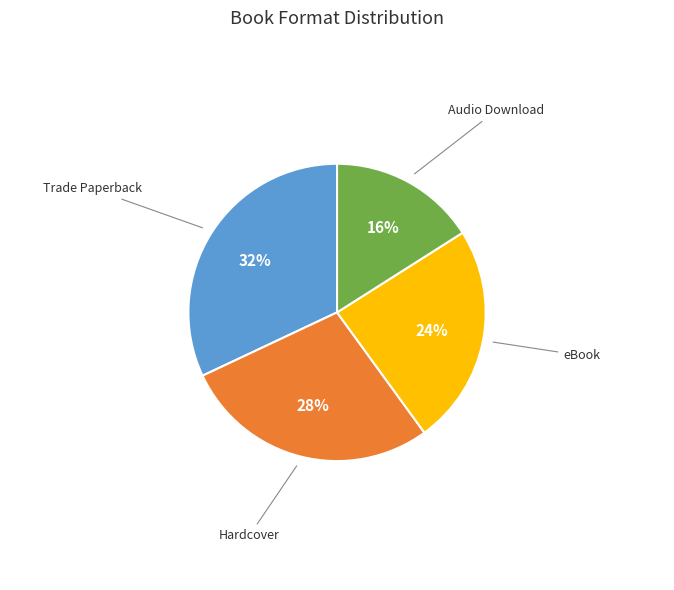

Does any single category account for the majority?

No